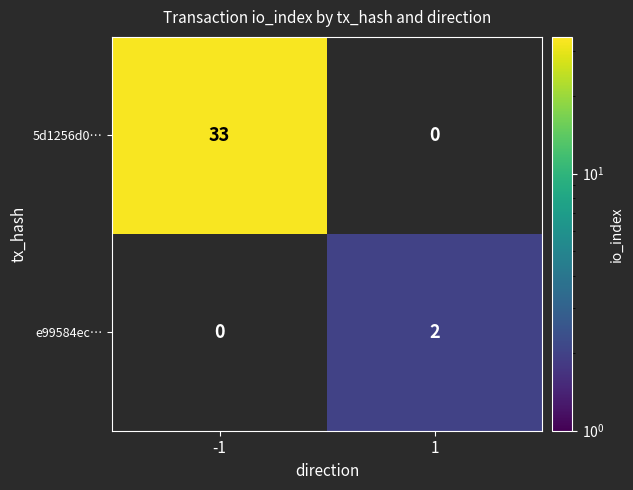

True or false: e99584ec… has a value of 2 at 1.

True